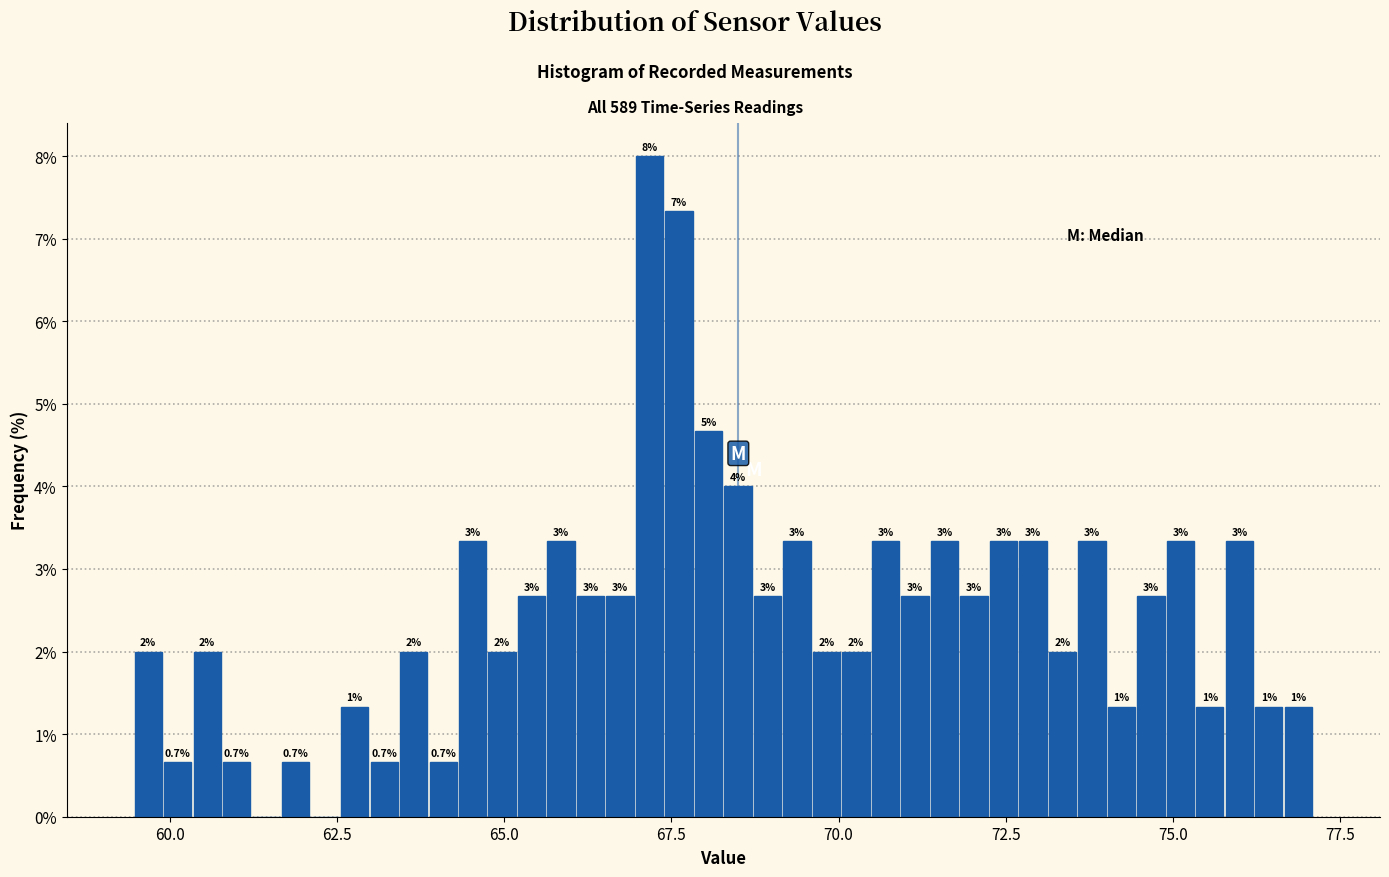

Read against the x-axis, roughly where is the centre of the tallest bar?

67.0